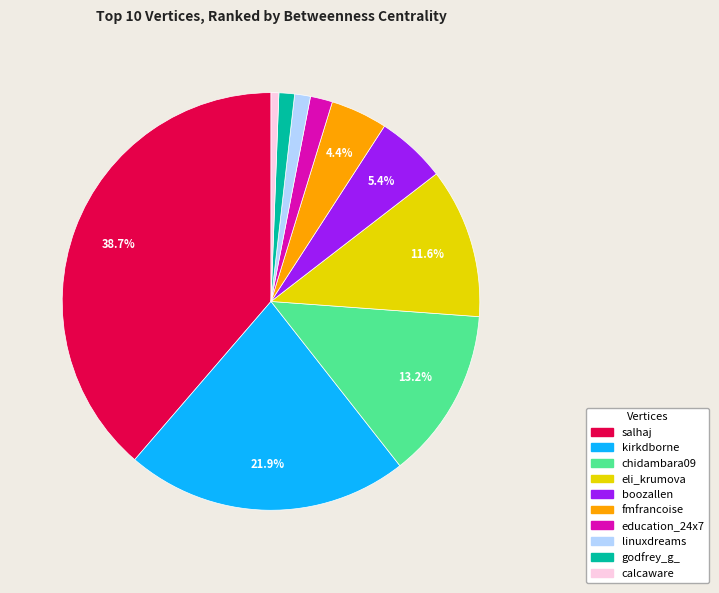

To the nearest percent, what portion does eli_krumova represent?

12%